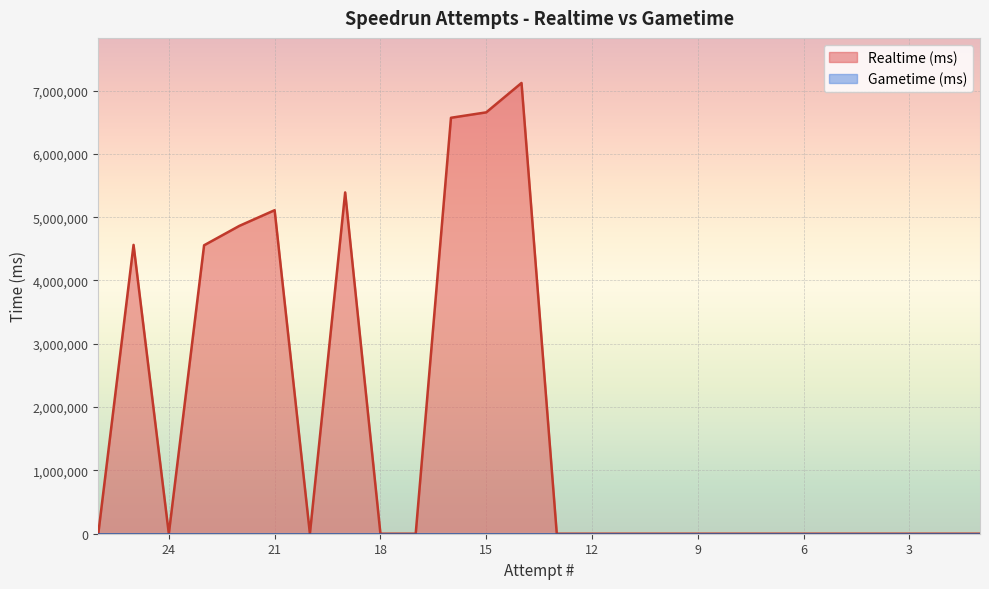

At which category does the data reach its first local peak?

25